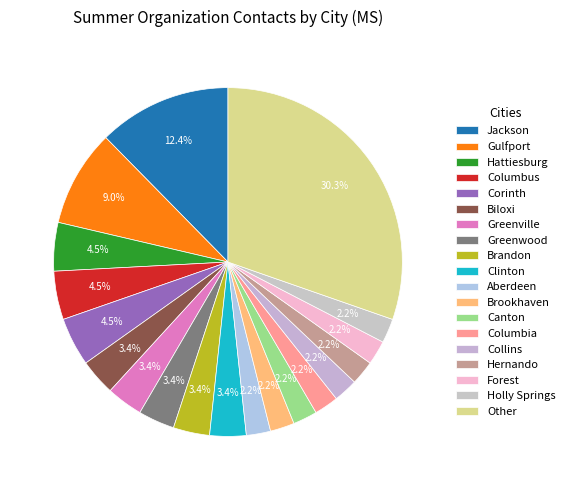

How many segments does this pie chart have?

19